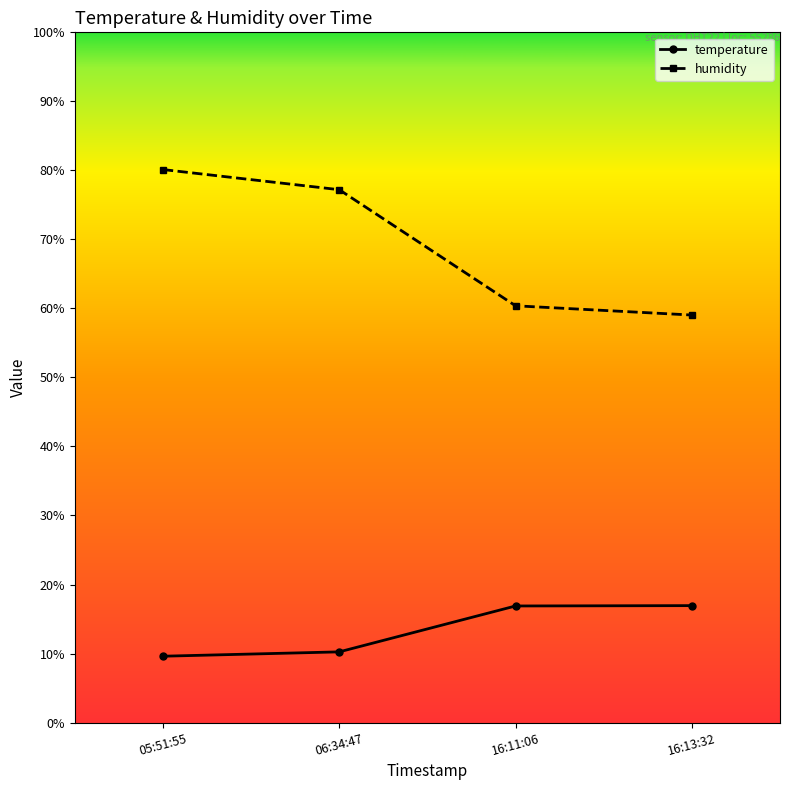

How many data points does each series have?

4